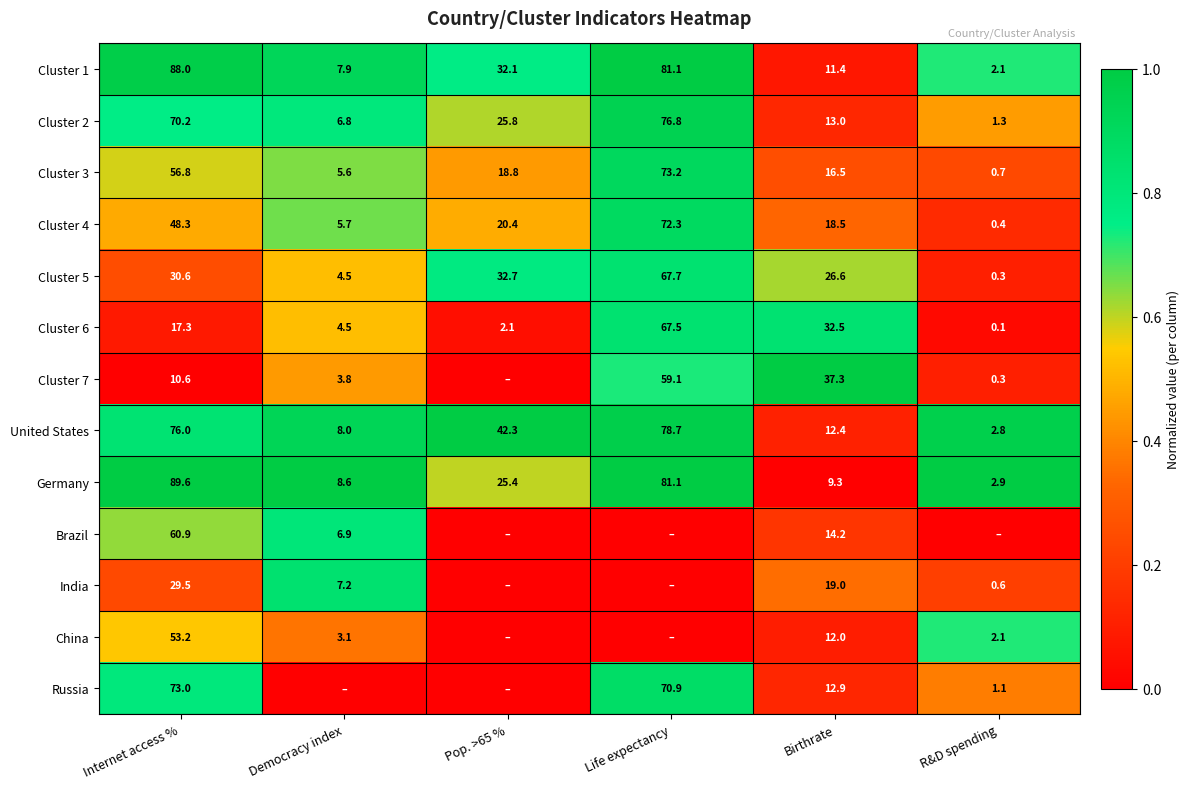

At which label is Cluster 6 closest to 33?

Birthrate